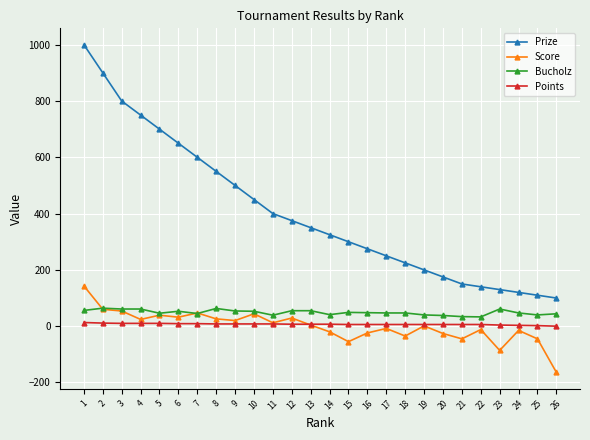

Which series has the largest range (max minus min)?

Prize